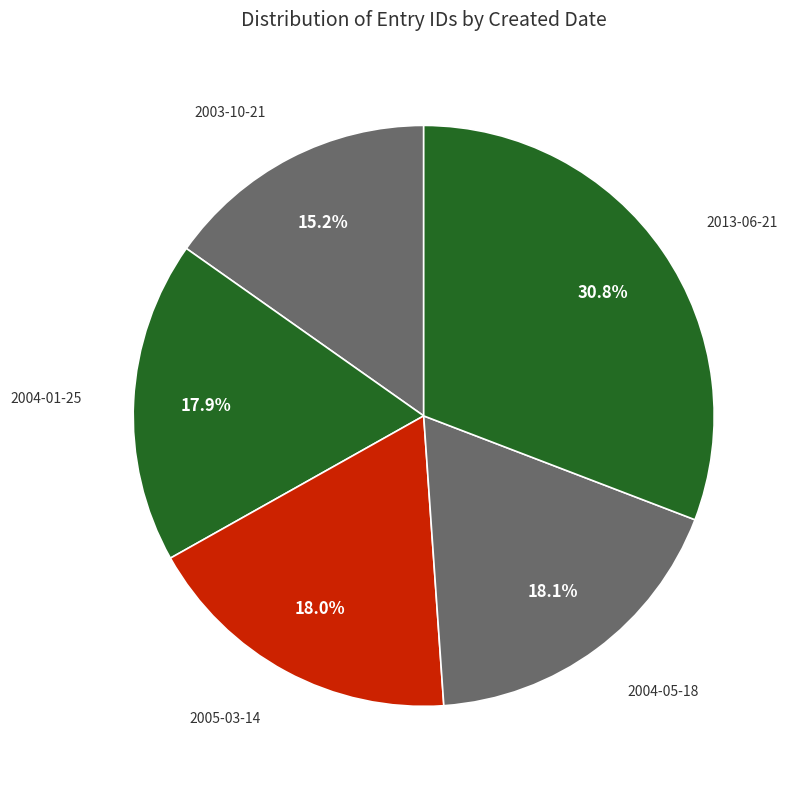

To the nearest percent, what is the difference between the largest and smallest slice percentages?

16%